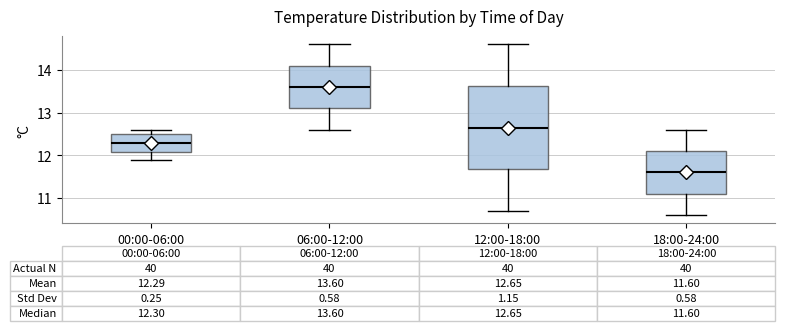

Which box's median line is the lowest?

18:00-24:00